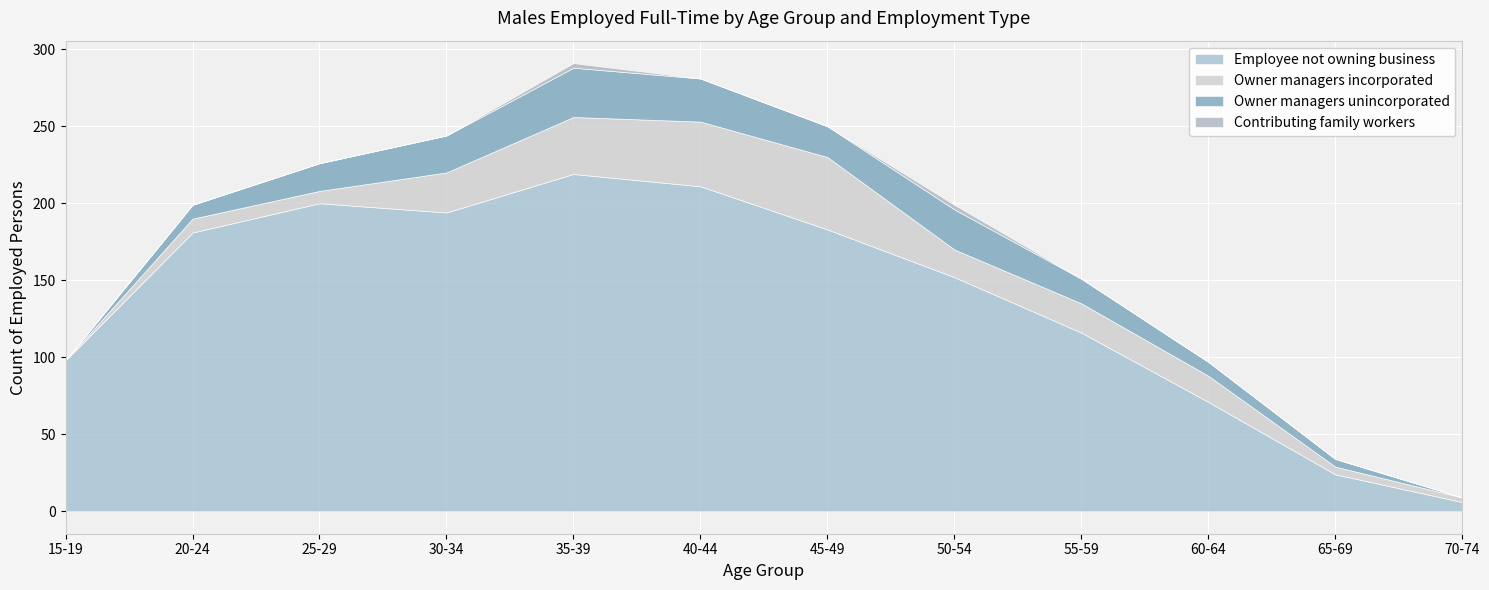

What is the maximum value shown in the chart?

219